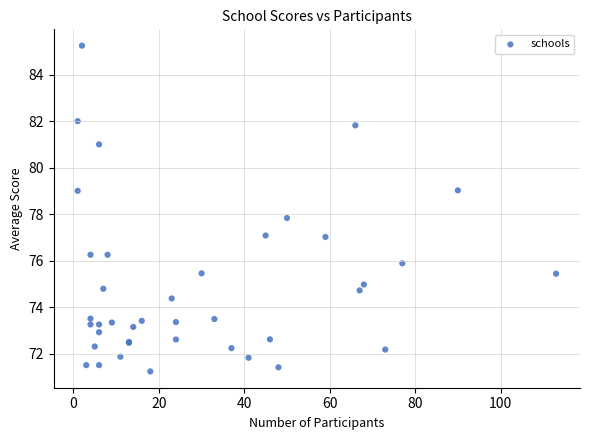

What Y value in the scatter plot is closest to 78?

77.8